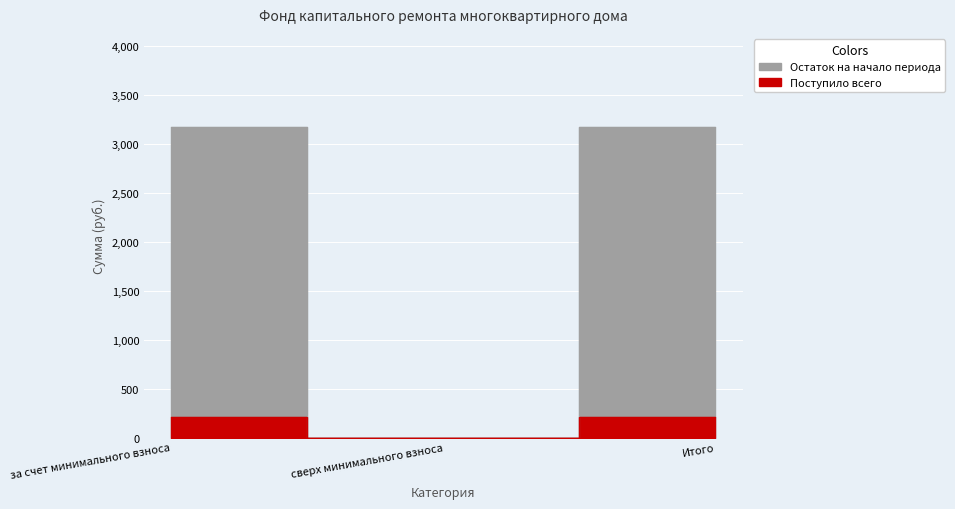

Reading left to right, list all the values displayed in this chart.

Остаток на начало периода: 3174.1	0.0	3174.1
Поступило всего: 208.3	0.0	208.3